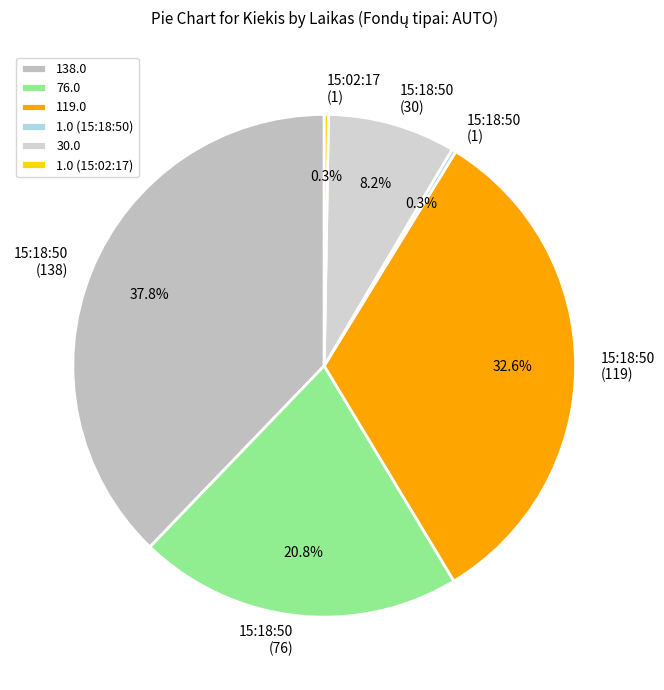

Which slice is the smallest?

15:18:50 (1)